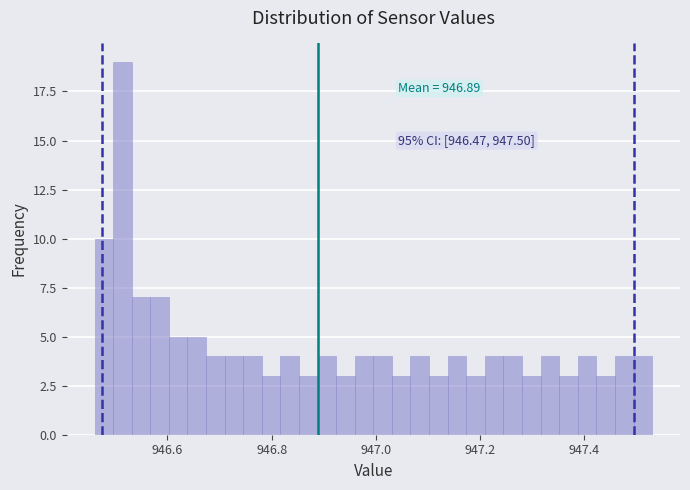

Around what value on the x-axis is the tallest bar? Give the approximate position of its centre, as read against the axis.

946.52